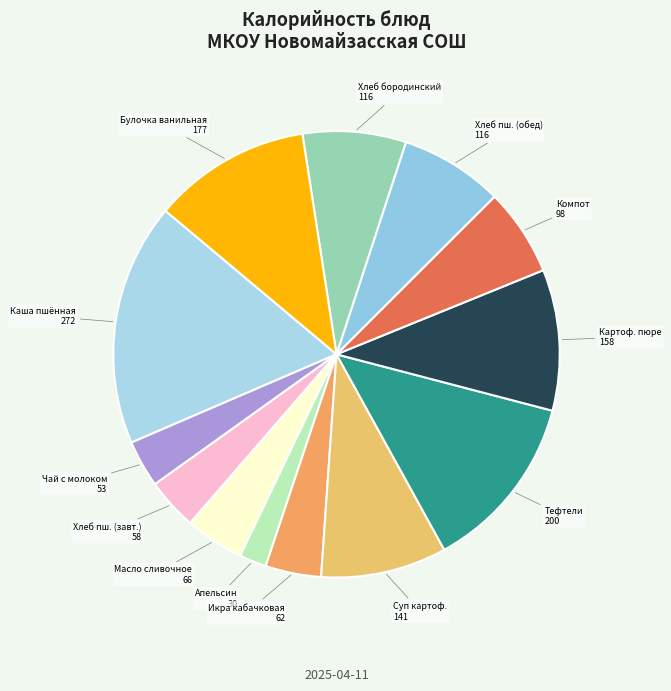

What is the smallest slice in the pie chart?

Апельсин